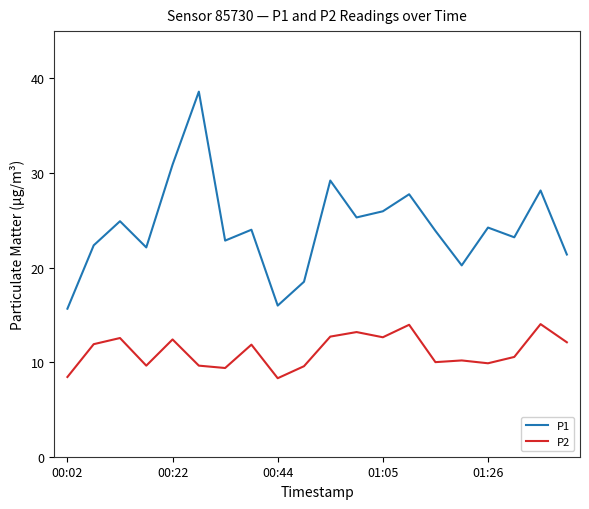

What is the maximum value for P1?

38.6